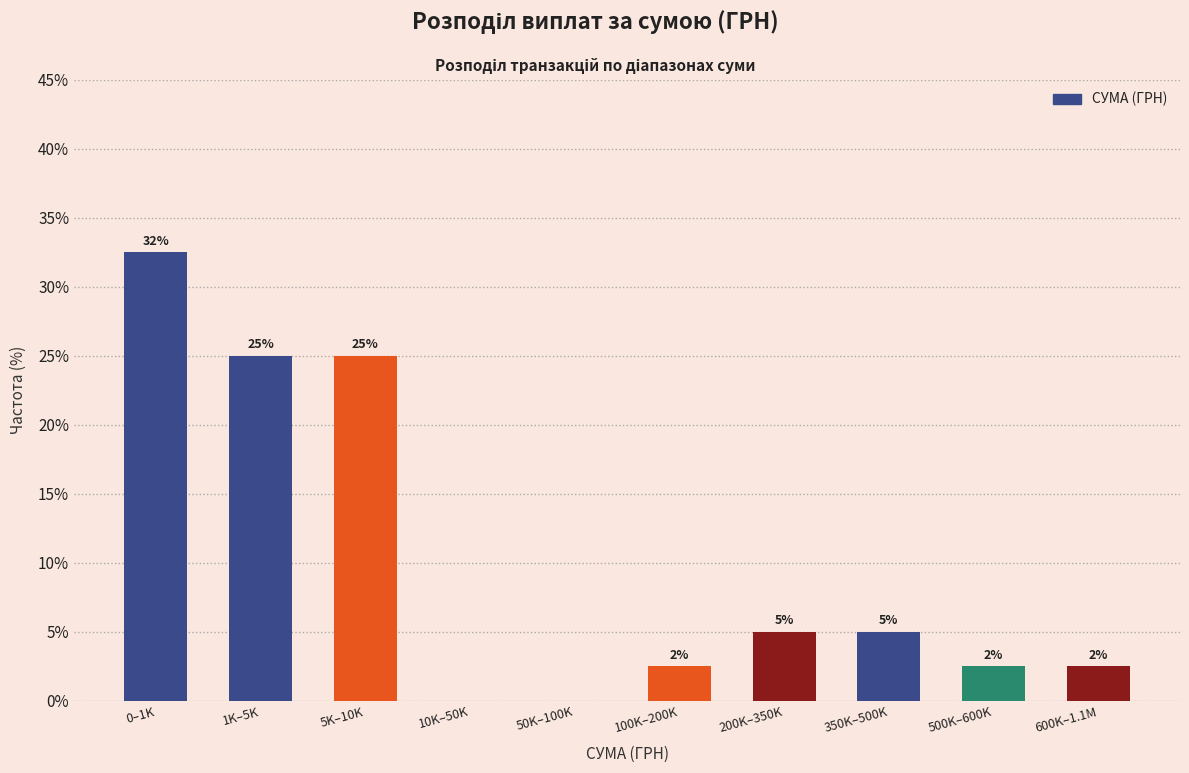

Which category has the highest value across all series?

0–1K